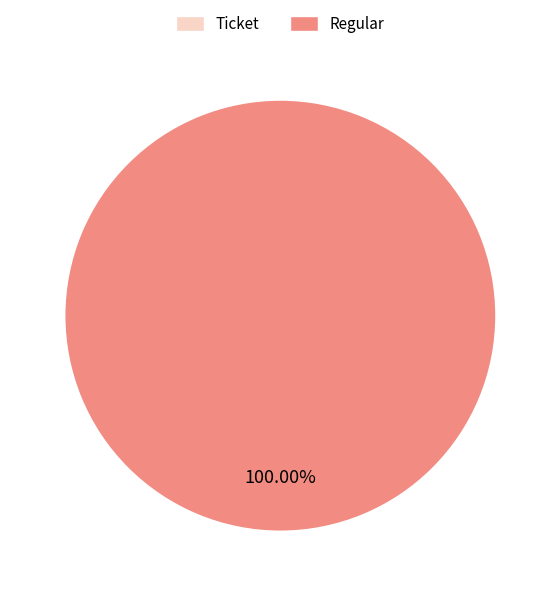

Combined, what portion of the pie is Regular (io_index=23) and Ticket (io_index=0)?

100.0%